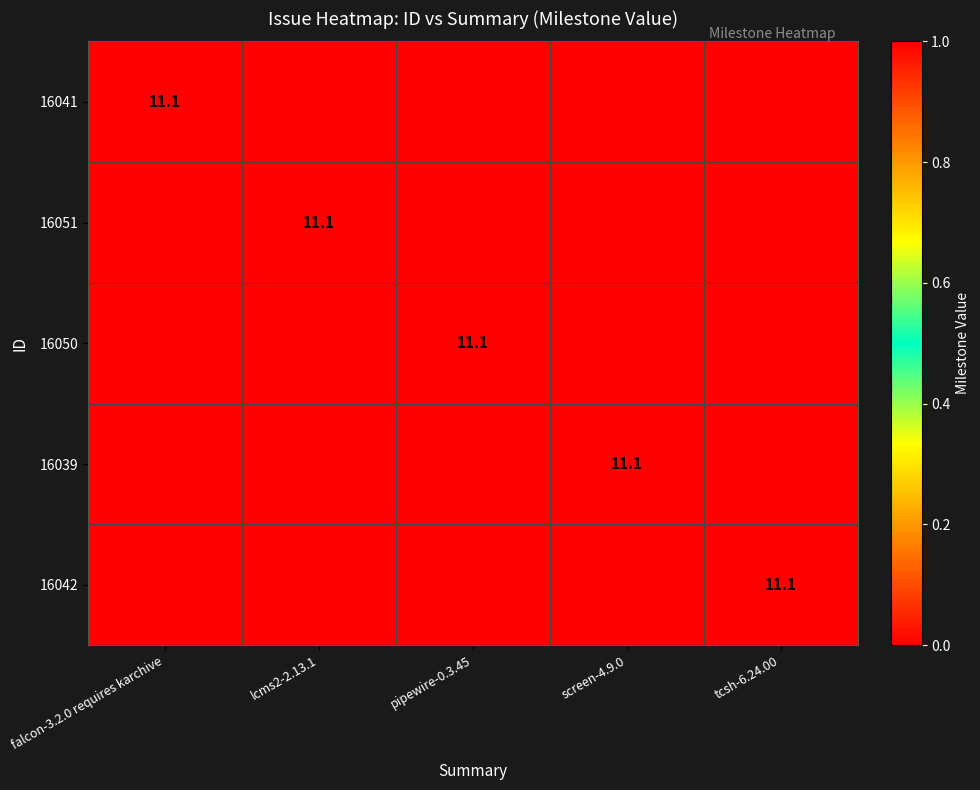

How many data points does each series have?

5